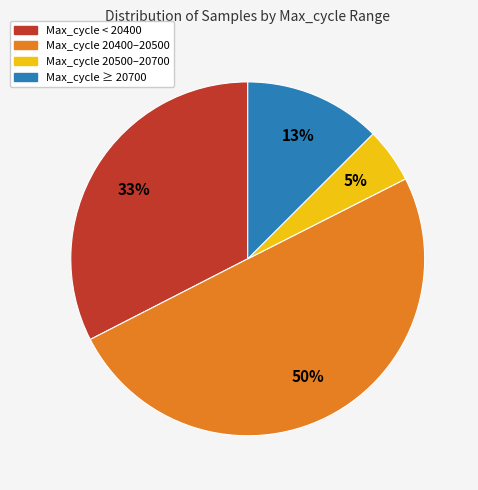

To the nearest percent, what is the average slice percentage?

25%